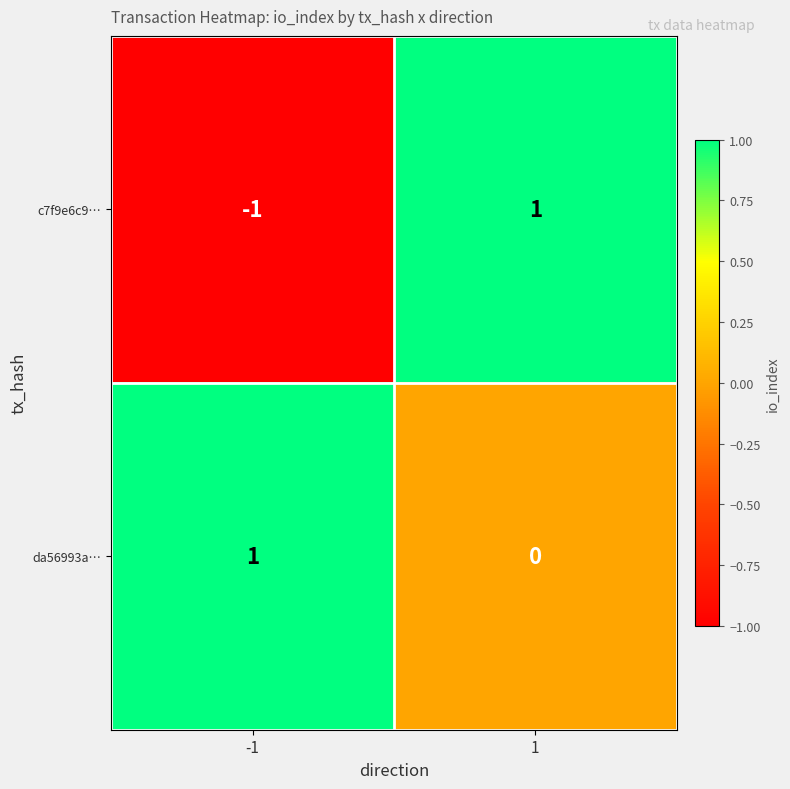

At how many categories does at least one series exceed 0?

2